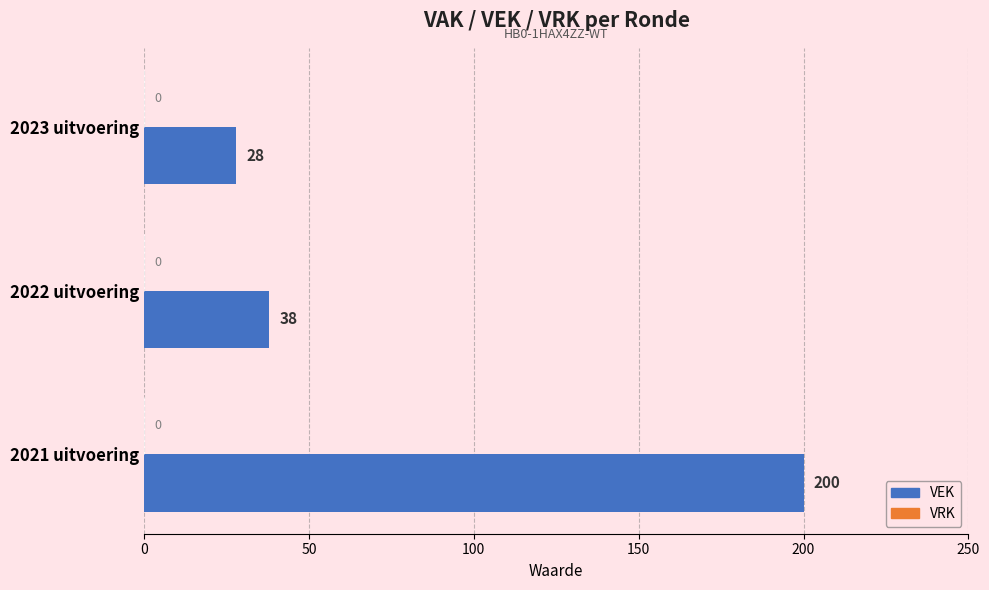

What is the difference between the values at 2023 uitvoering and 2021 uitvoering?

172